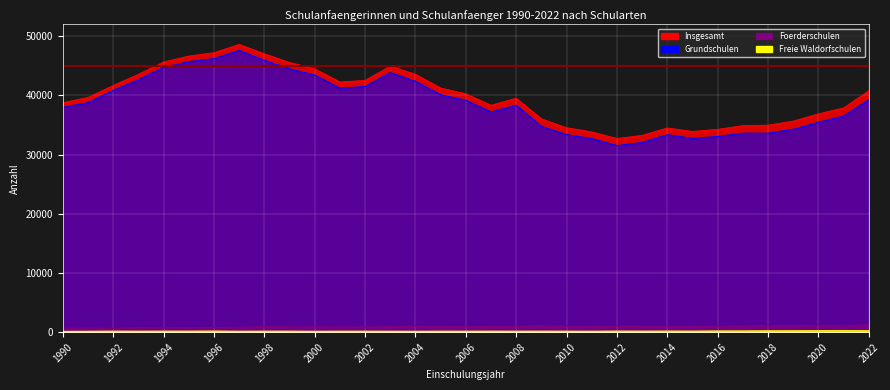

Which series has the largest range (max minus min)?

Grundschulen